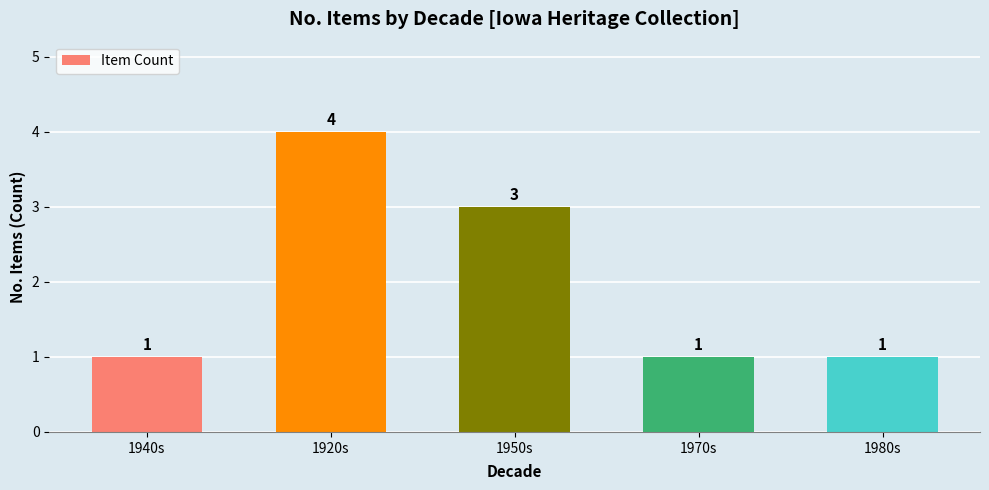

The chart shows a value of 3 at 1950s. True or false?

True